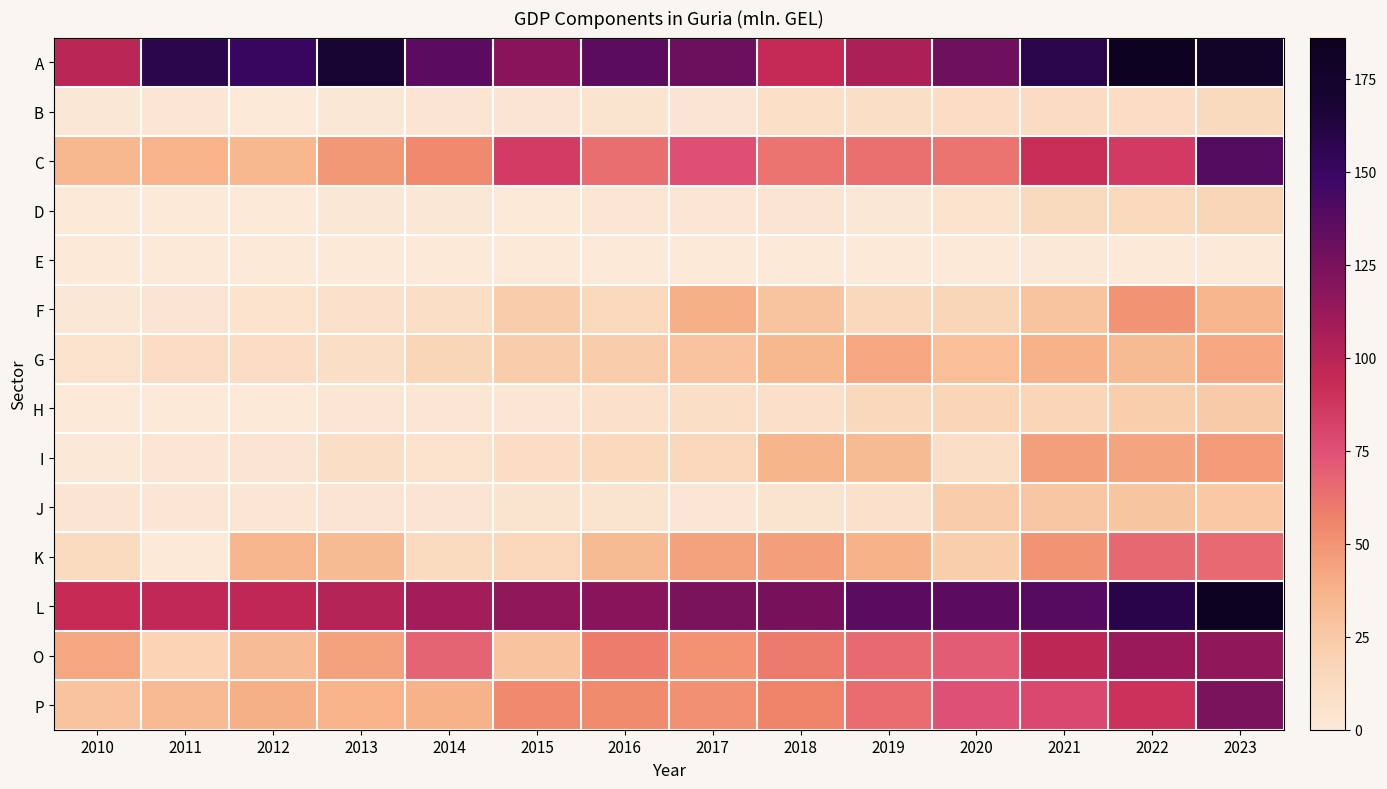

What is the difference between the highest and lowest values at 2017?

129.3